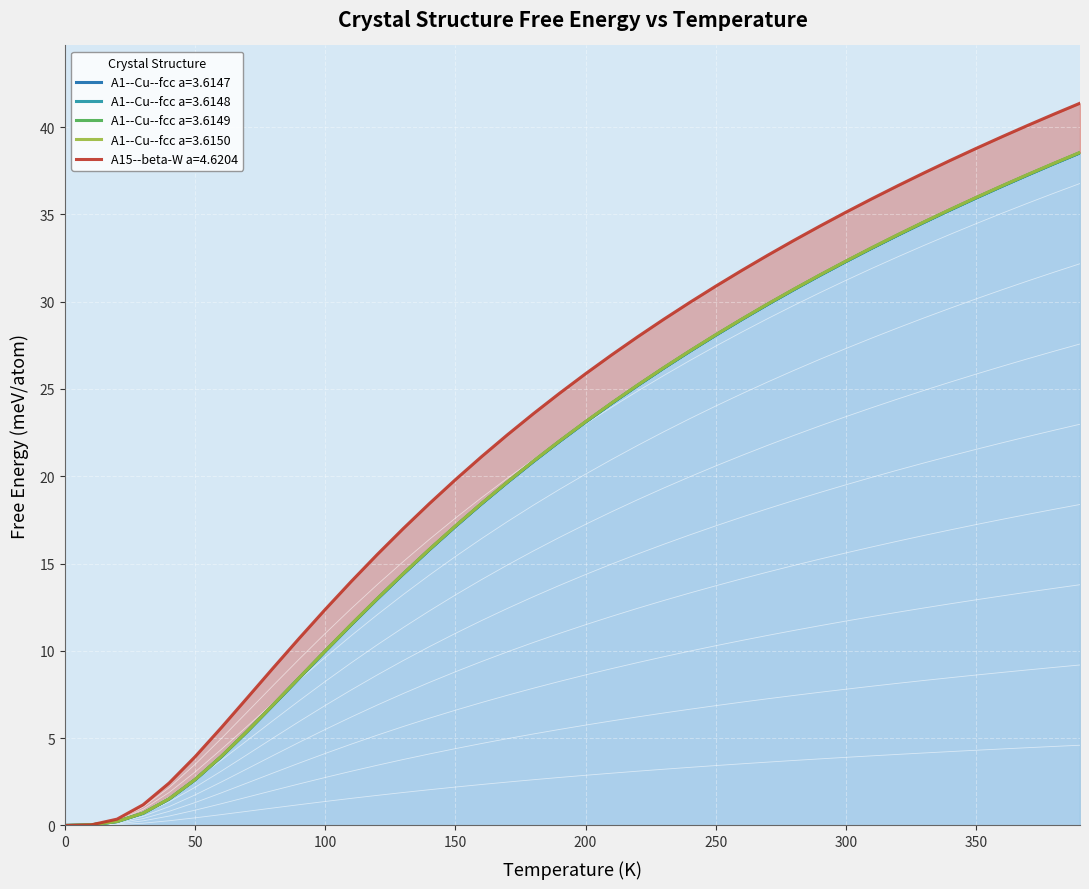

True or false: A15--beta-W a=4.6204 has a value of 19.8 at 150.0.

True